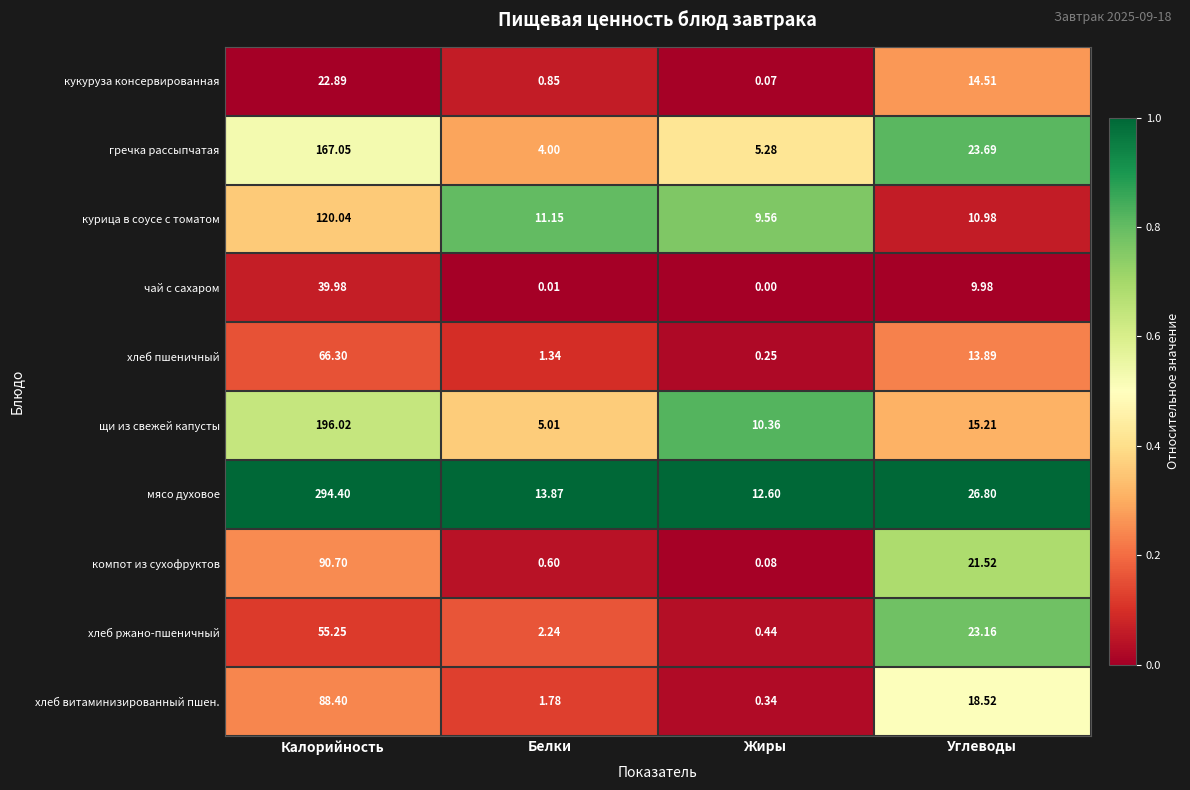

Which category has the lowest value across all series?

Жиры